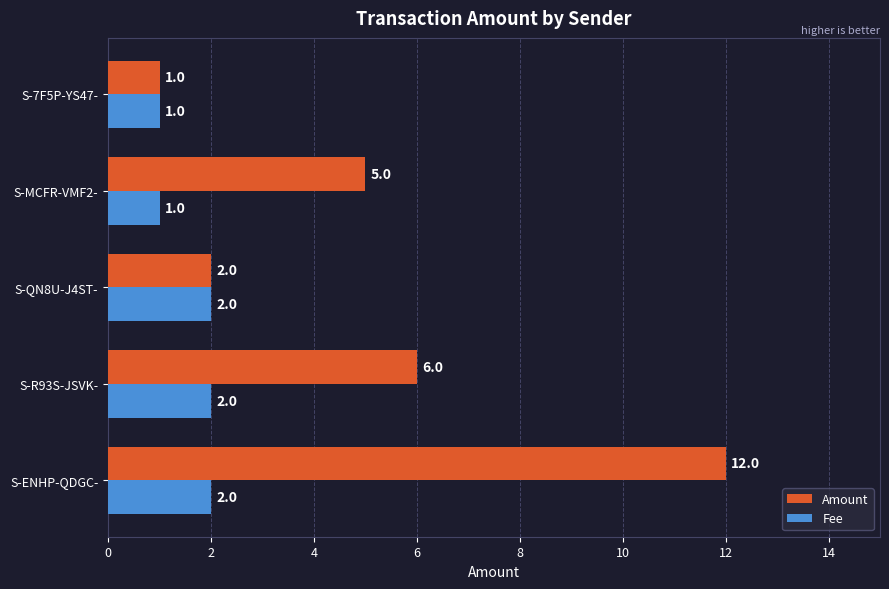

What is the difference between the maximum and minimum values in the Fee series?

1